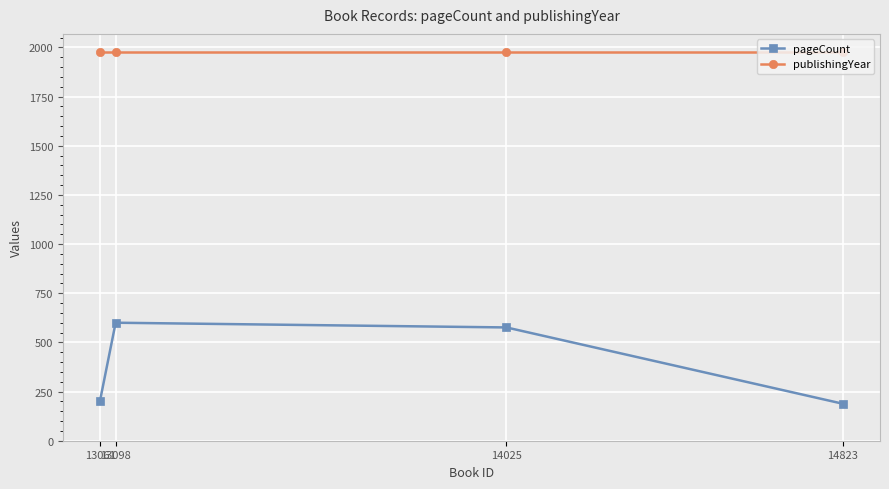

Reading left to right, transcribe all the data shown in this chart.

pageCount: 13061=204	13098=600	14025=576	14823=188
publishingYear: 13061=1979	13098=1979	14025=1979	14823=1979